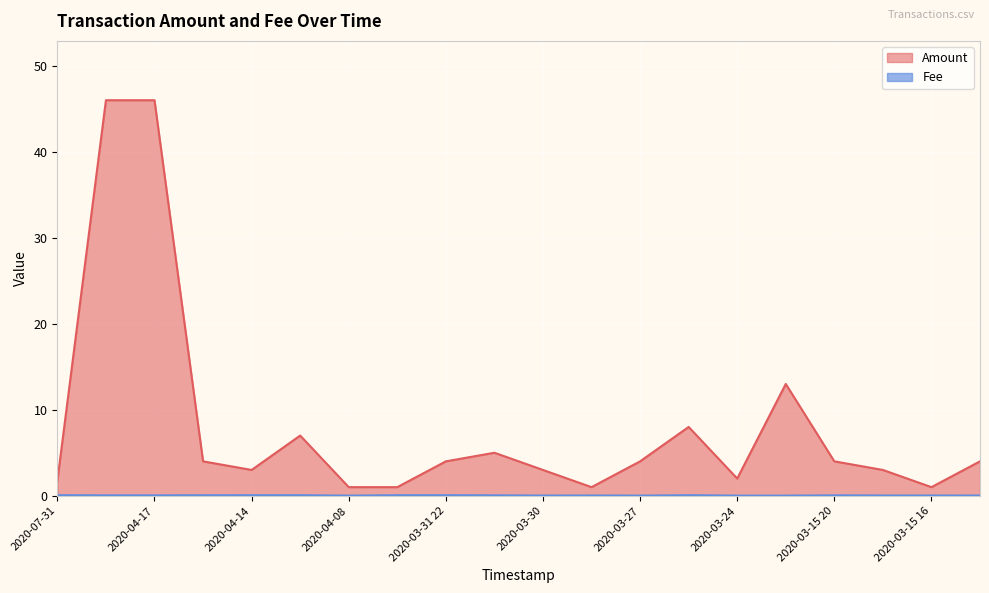

What is the value of the Fee point at the 1st from the left?

0.1